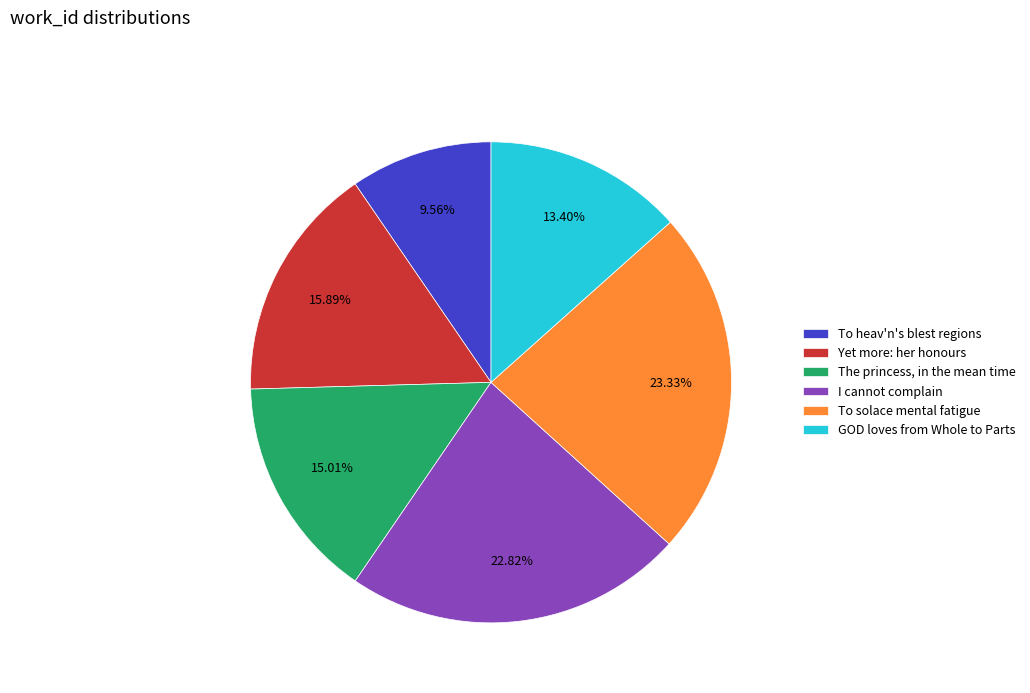

What portion of the pie excludes The princess, in the mean time?

85.0%